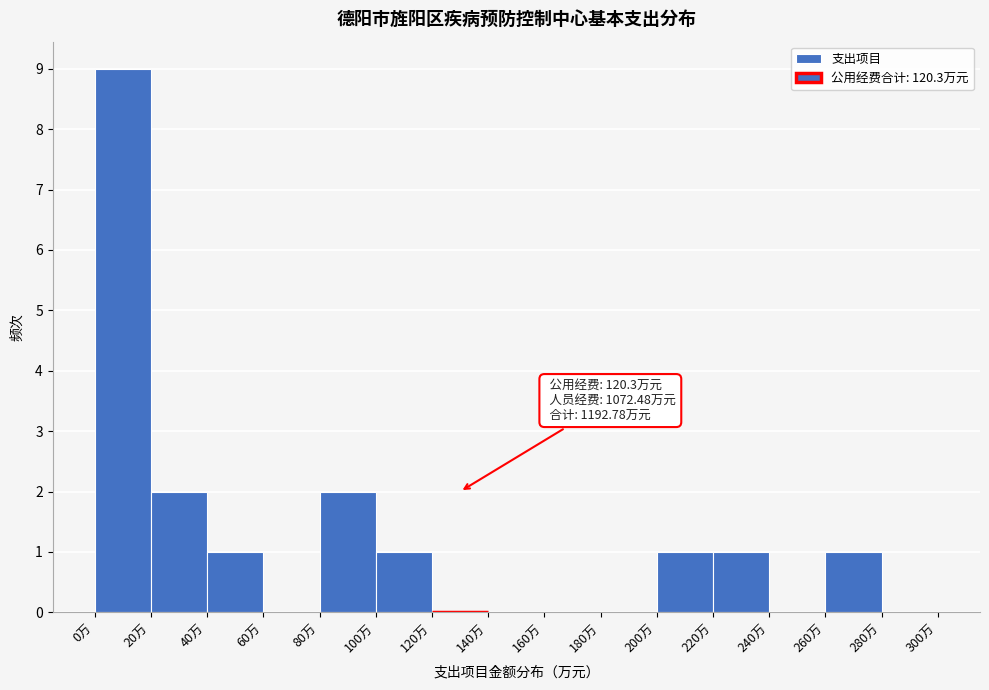

Which range on the x-axis has the tallest bar?

0 to 20